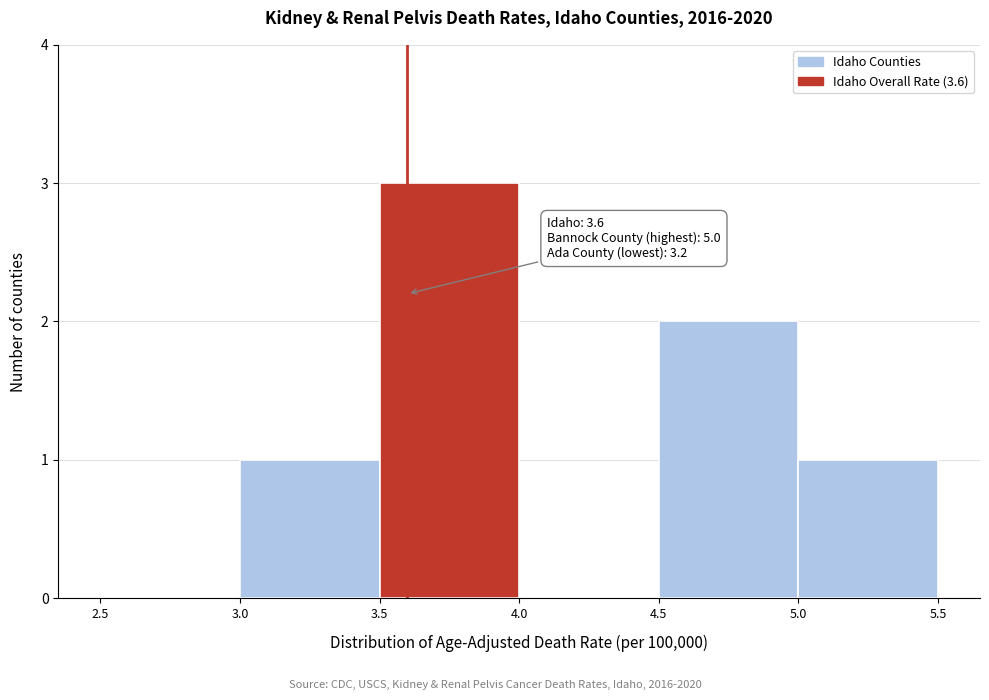

Which range on the x-axis has the tallest bar?

3.5 to 4.0